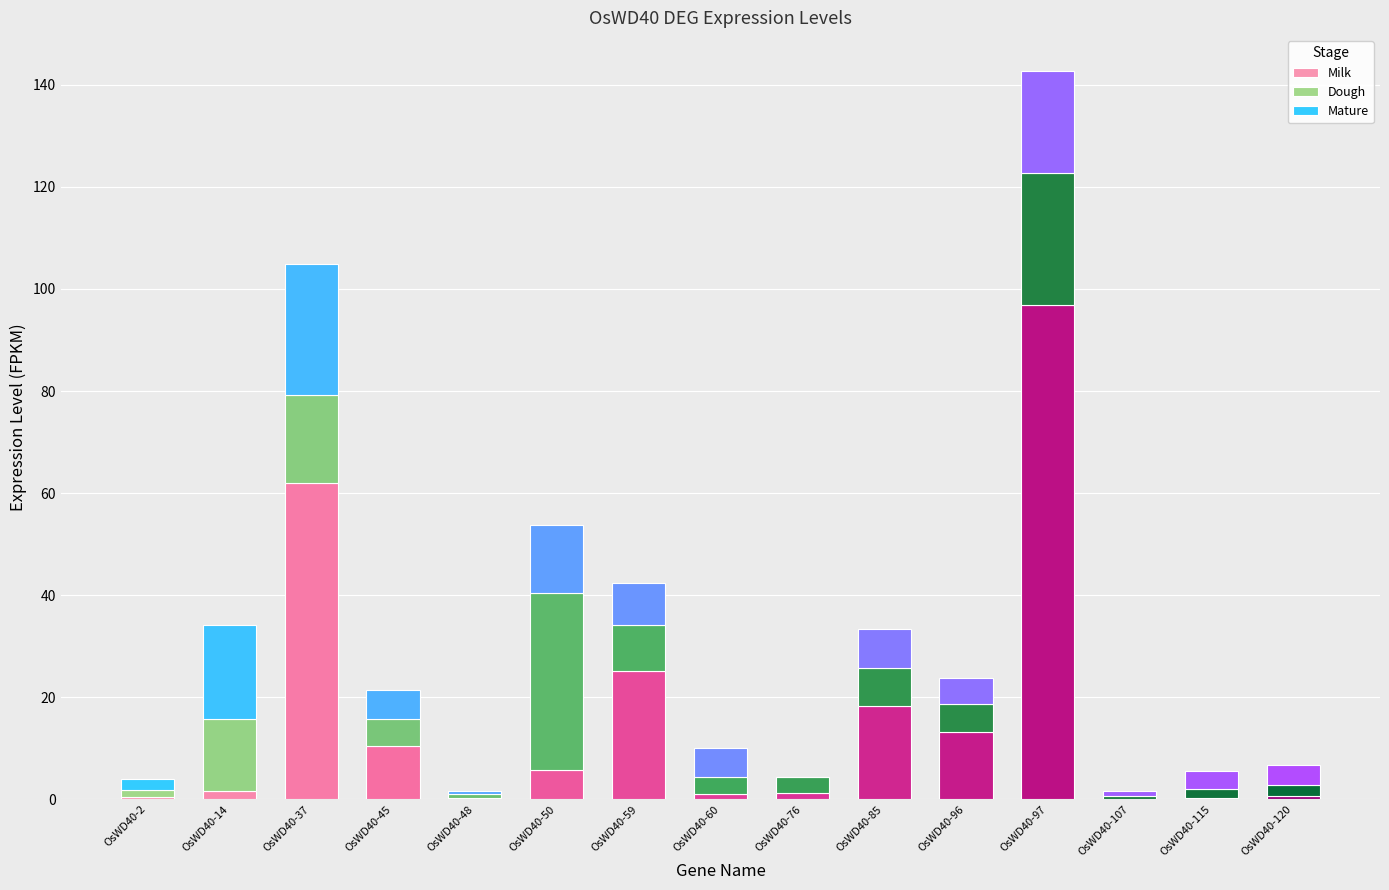

The Milk series shows 5.8 at OsWD40-50. True or false?

True